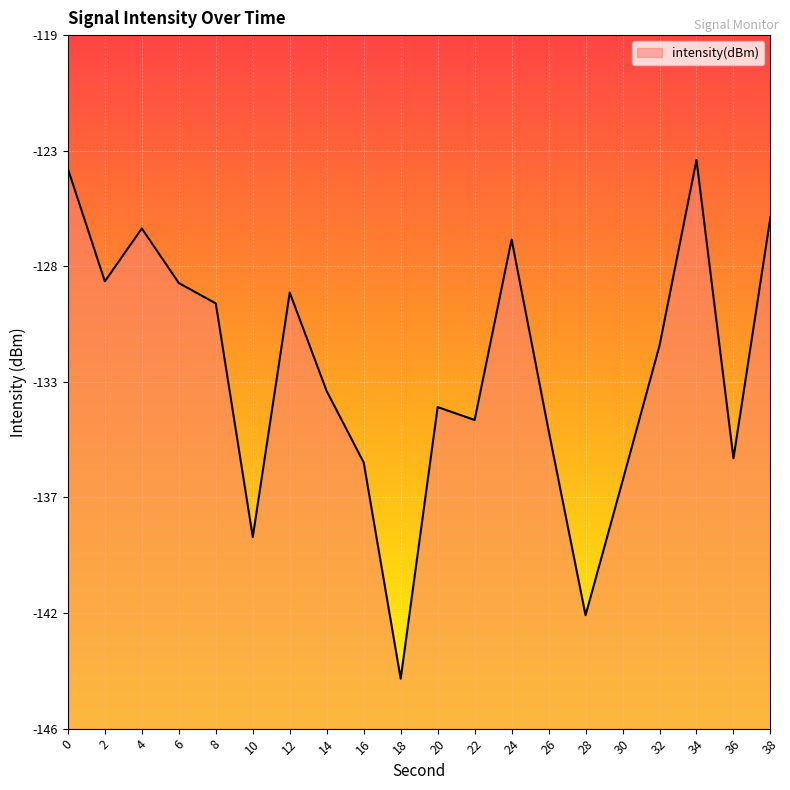

Which has a higher value, 22 or 8?

8